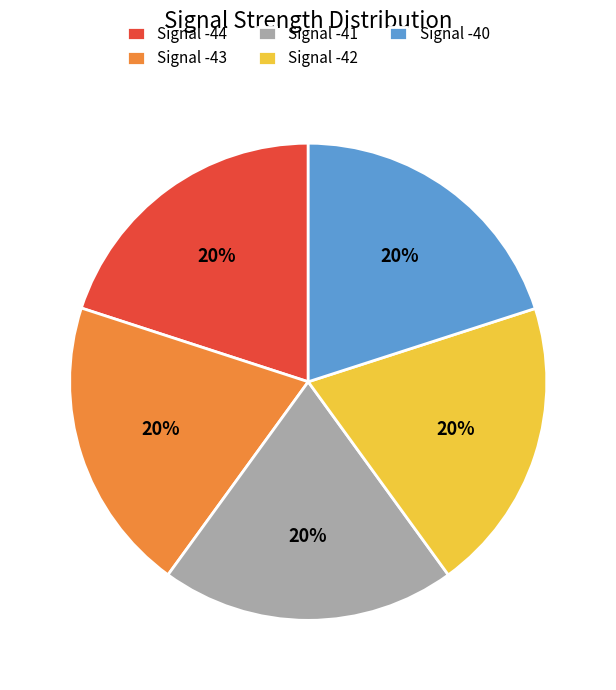

Approximately how many times larger is the value at Signal -43 compared to Signal -40?

1.0